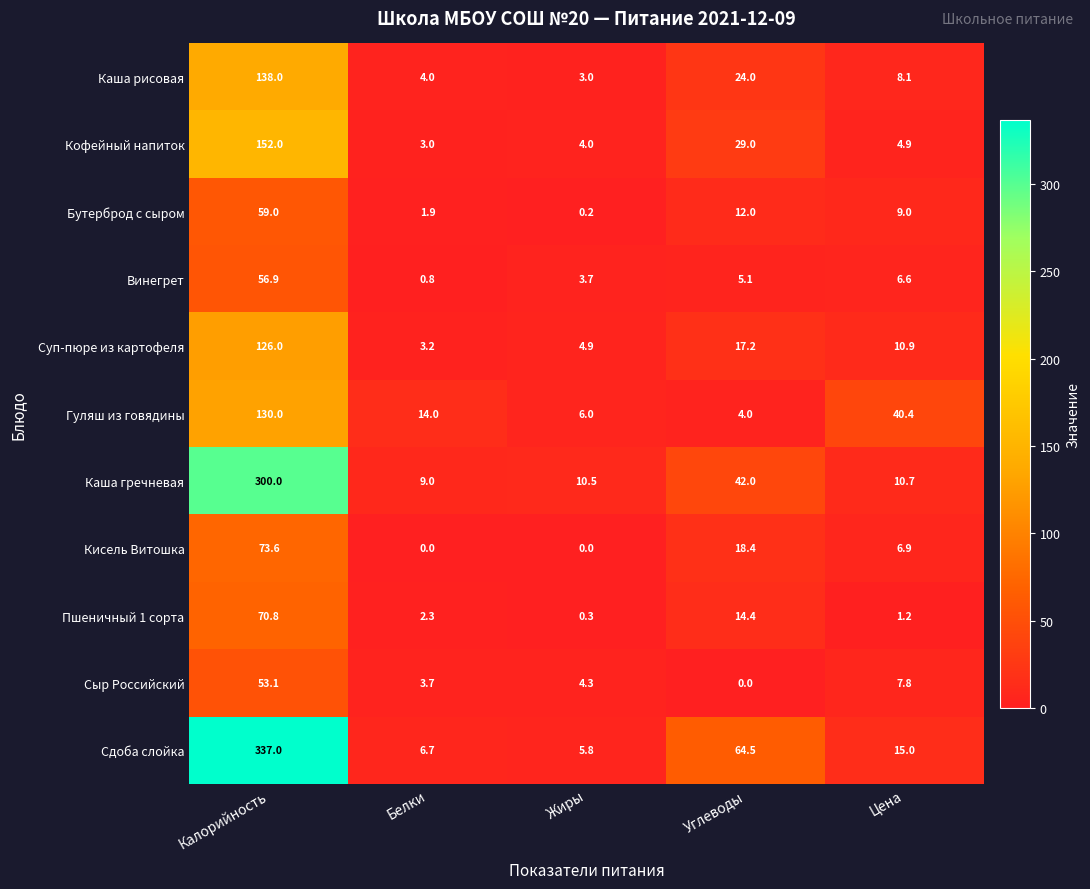

List the series in order of their peak value, lowest first.

Сыр Российский, Винегрет, Бутерброд с сыром, Пшеничный 1 сорта, Кисель Витошка, Суп-пюре из картофеля, Гуляш из говядины, Каша рисовая, Кофейный напиток, Каша гречневая, Сдоба слойка